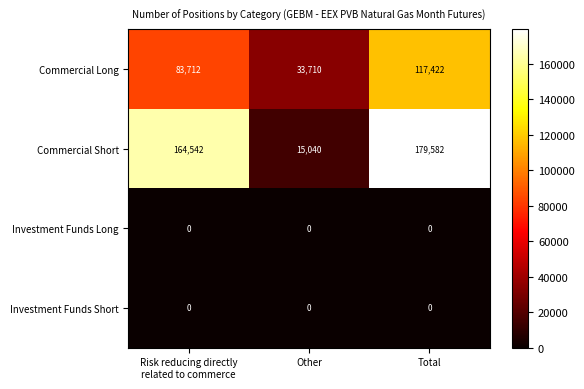

How many distinct data groups are displayed?

4